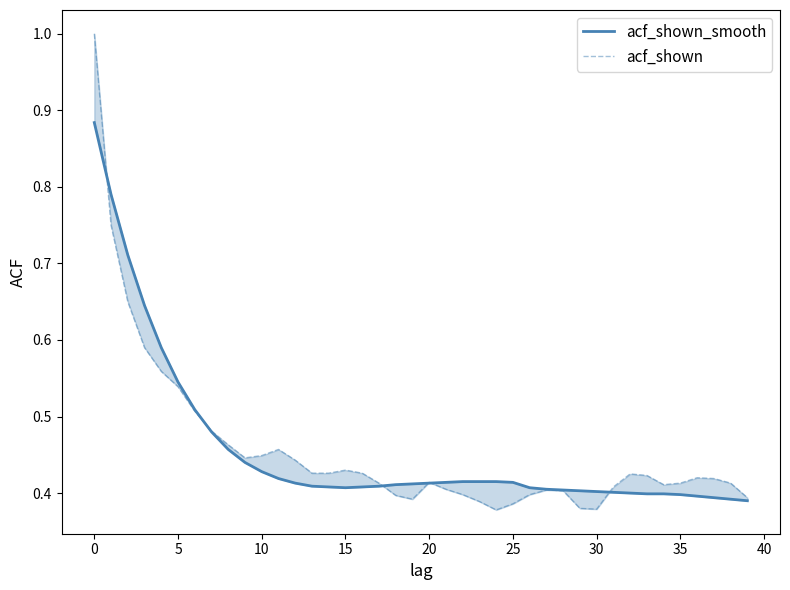

Which series has the widest spread of values?

acf_shown